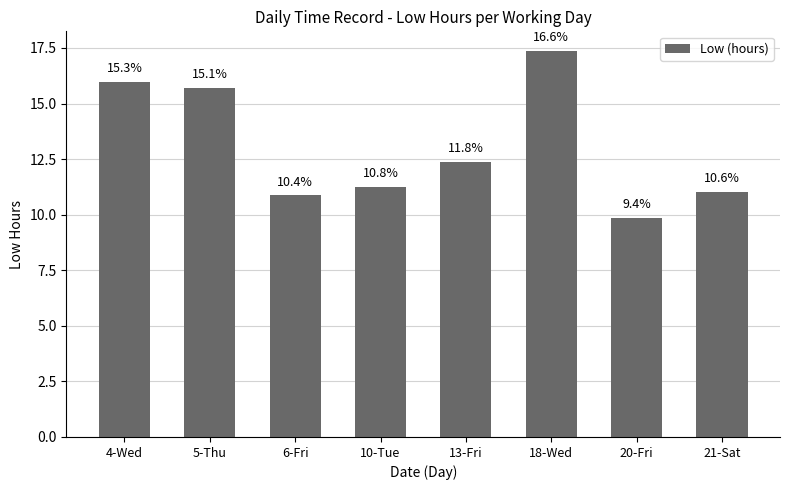

List the labels in order of value, smallest first.

20-Fri, 6-Fri, 21-Sat, 10-Tue, 13-Fri, 5-Thu, 4-Wed, 18-Wed